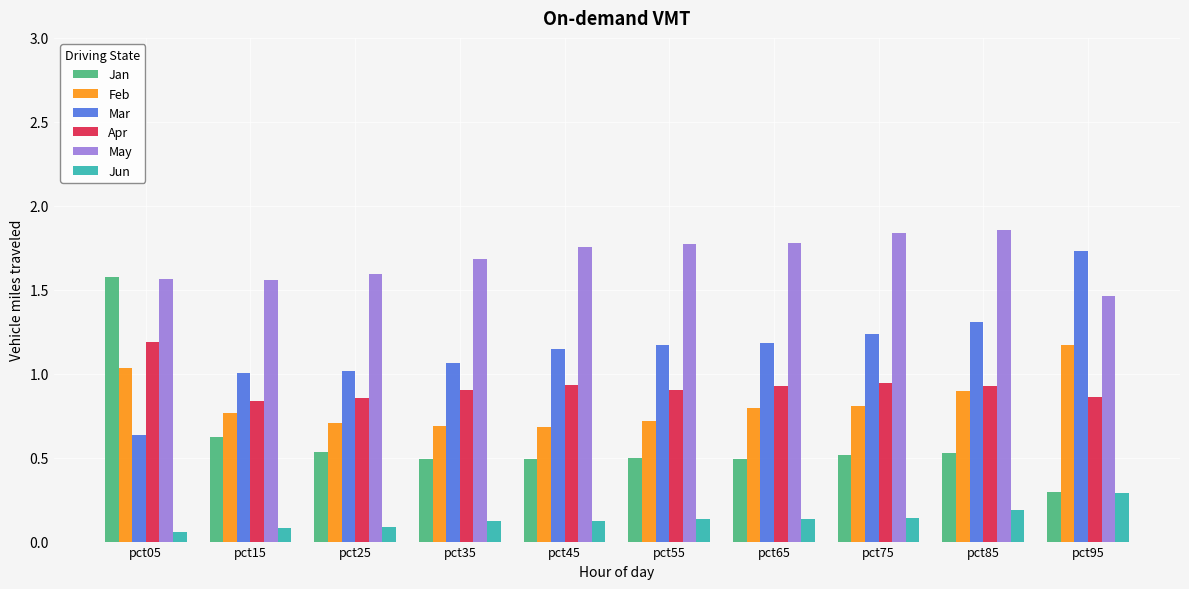

Which series has the largest total across all categories?

May